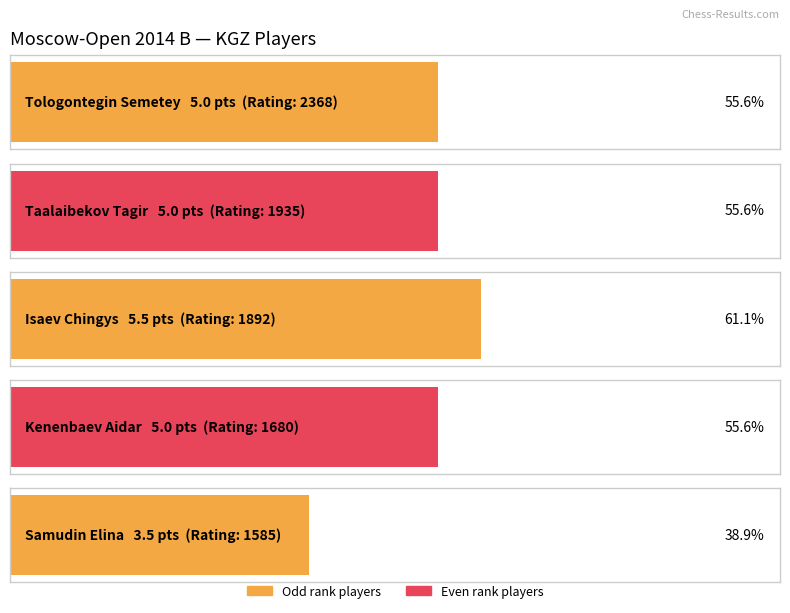

What is the difference between the maximum and minimum values?

2.0